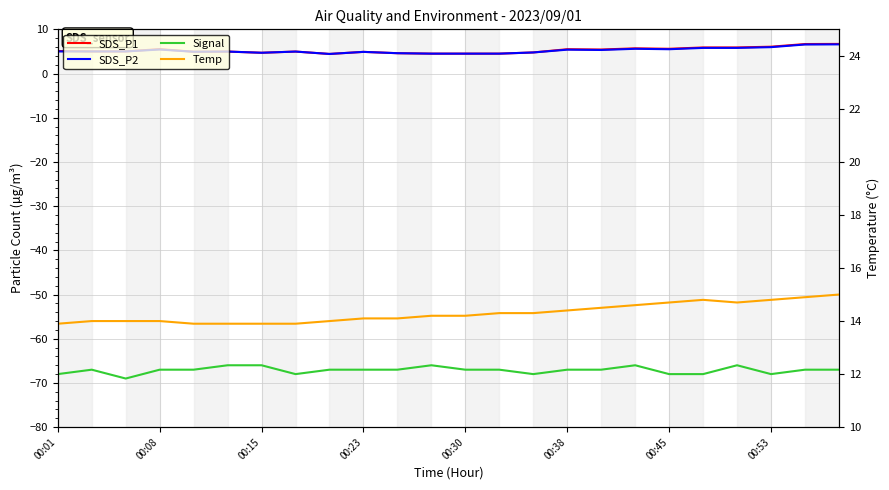

True or false: Signal and SDS_P2 intersect in this chart.

False